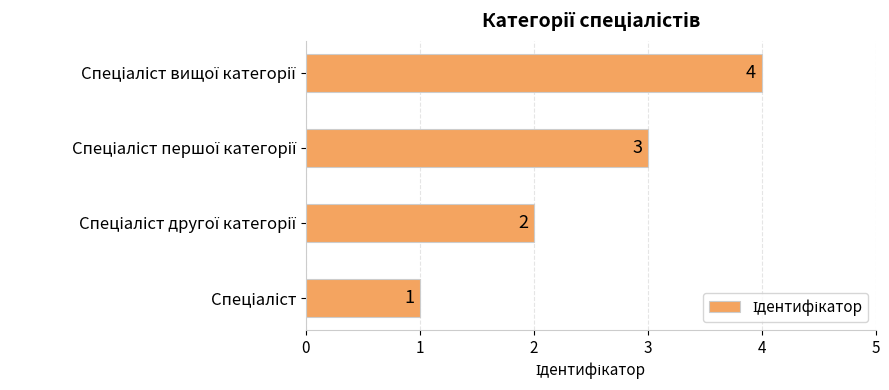

What is the greatest value displayed?

4